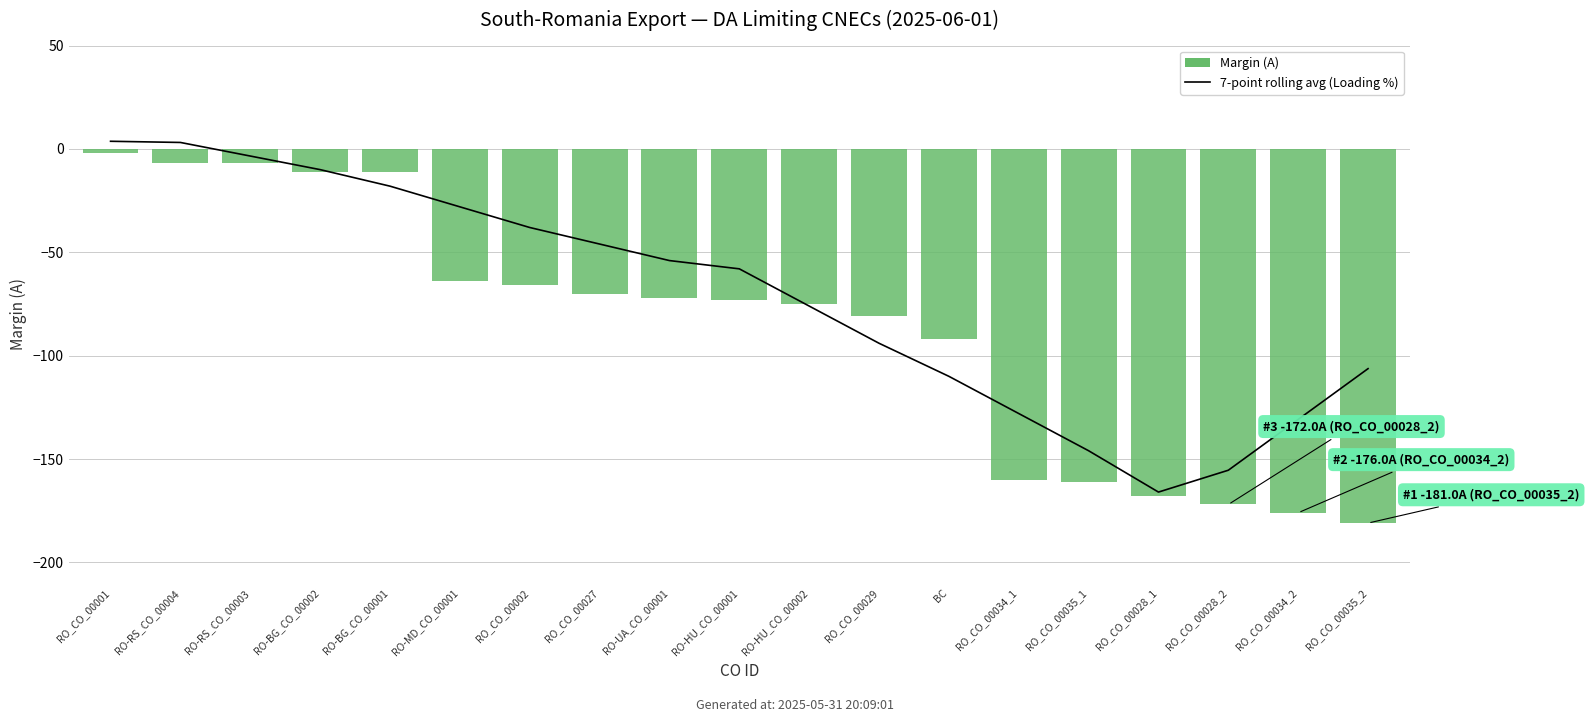

What is the spread (max minus min) of values at RO-BG_CO_00001?

7.0